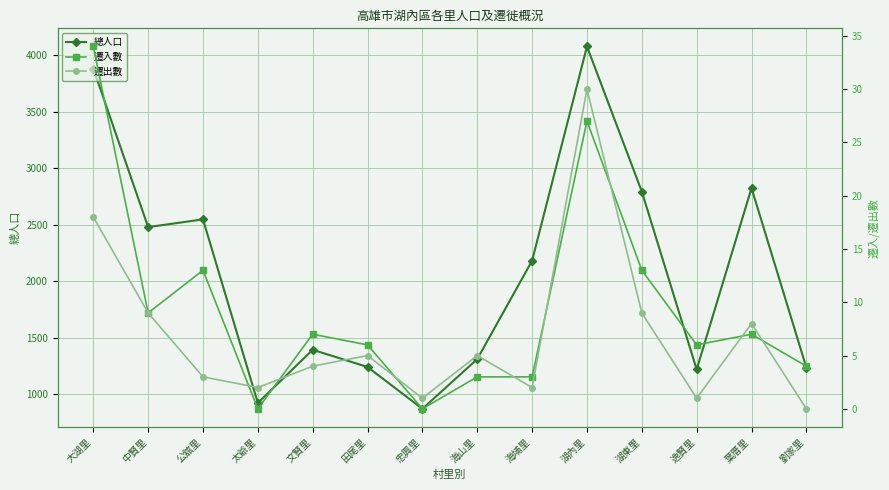

At which category does 遷入數 reach its first local peak?

公舘里